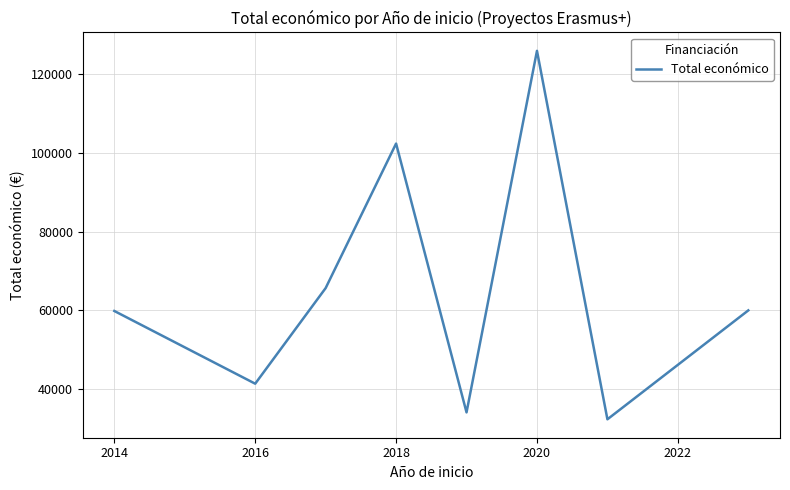

What is the greatest value displayed?

125810.0